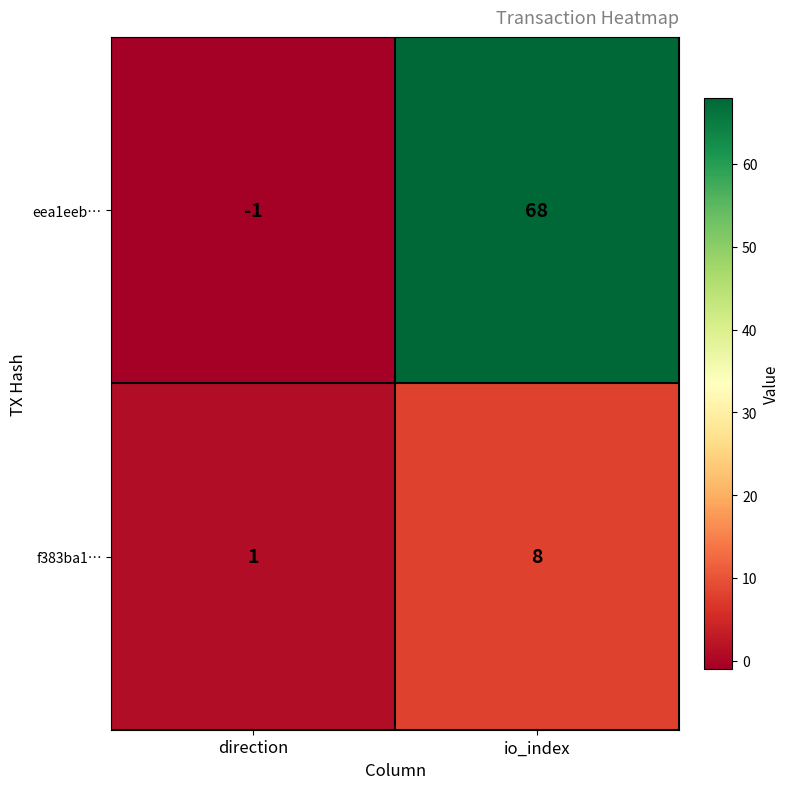

Which series has the largest range (max minus min)?

eea1eeb…